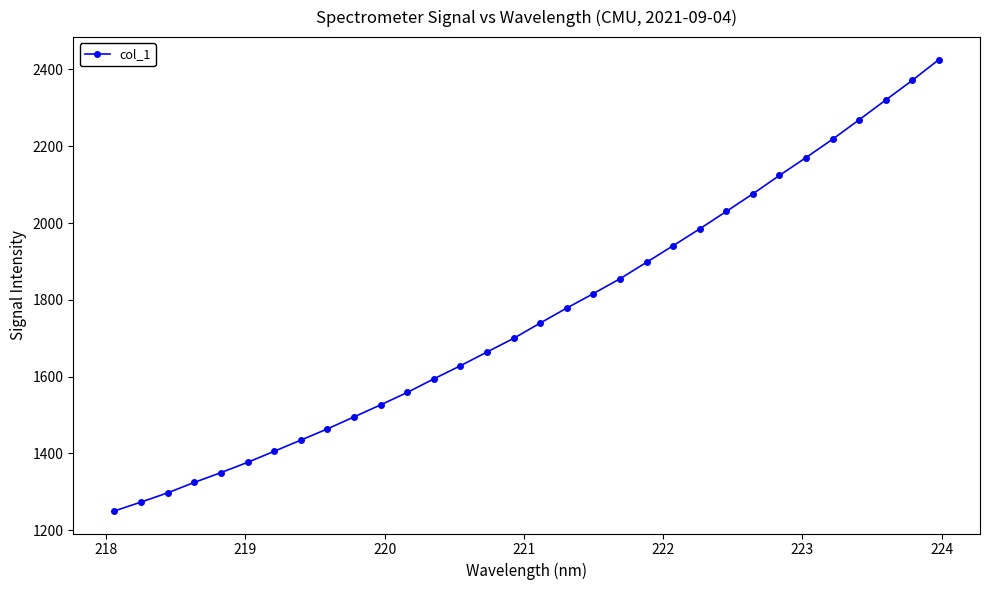

What is the difference between the maximum and minimum values?

1175.4